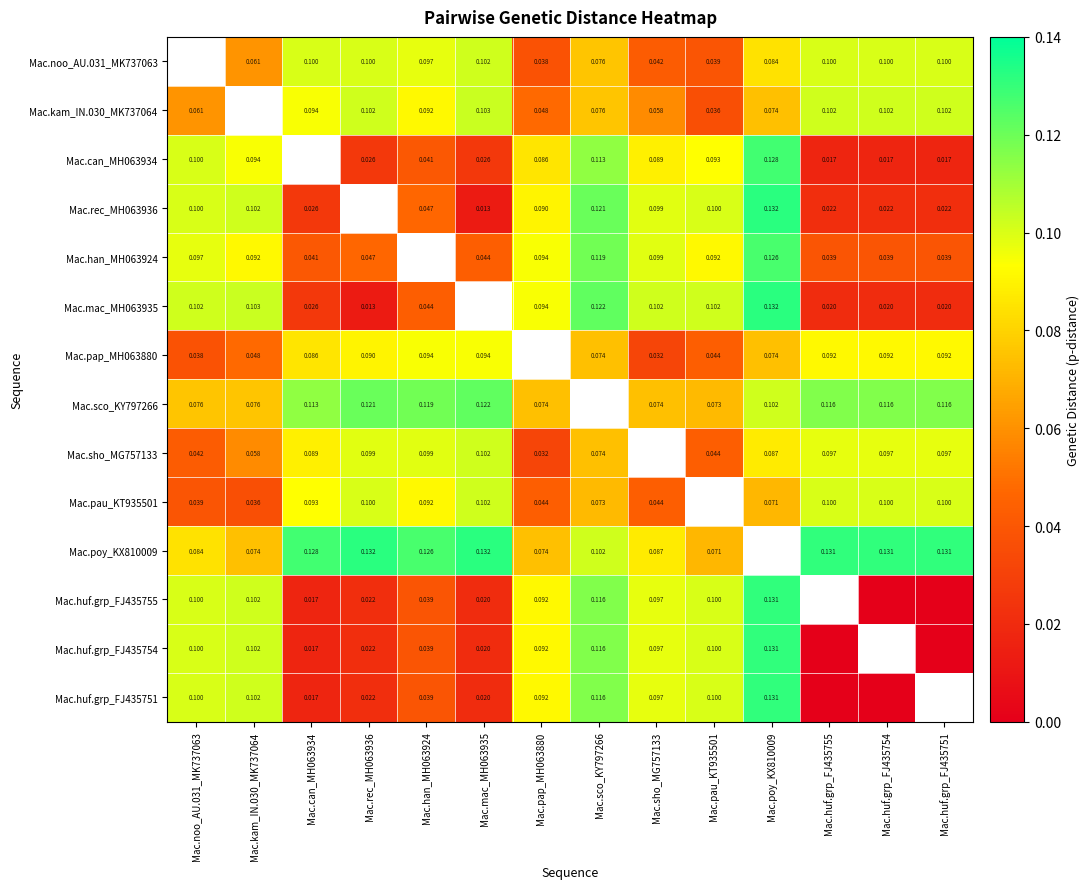

Which series has the widest spread of values?

Mac.huf.grp_FJ435755